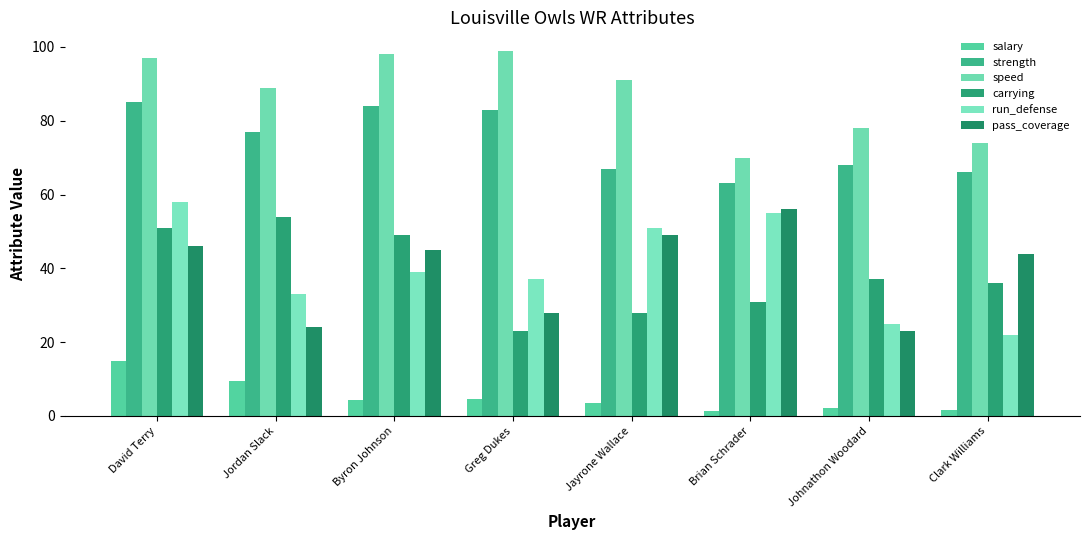

At how many categories does at least one series exceed 73?

7